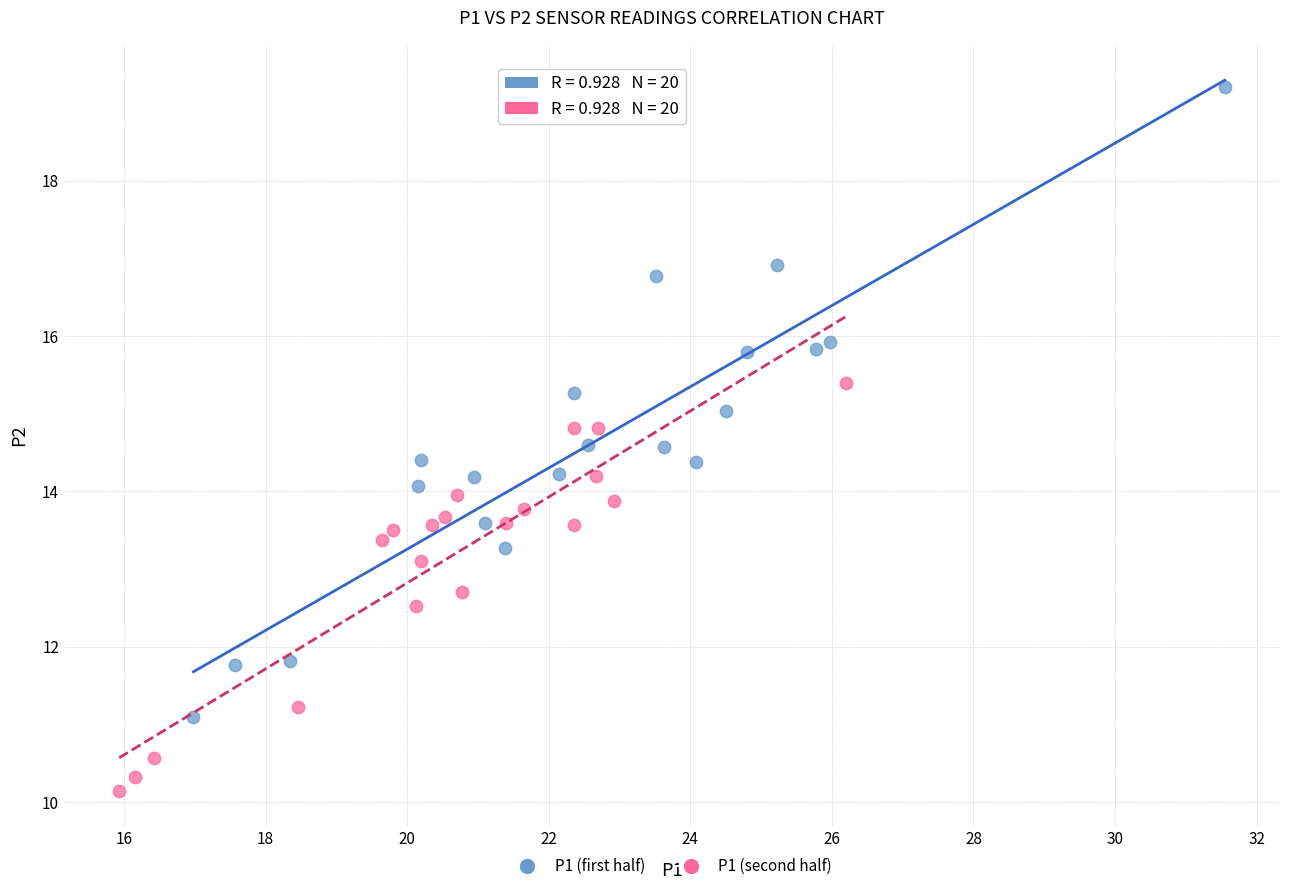

Which series reaches the minimum Y coordinate?

P1 (second half)